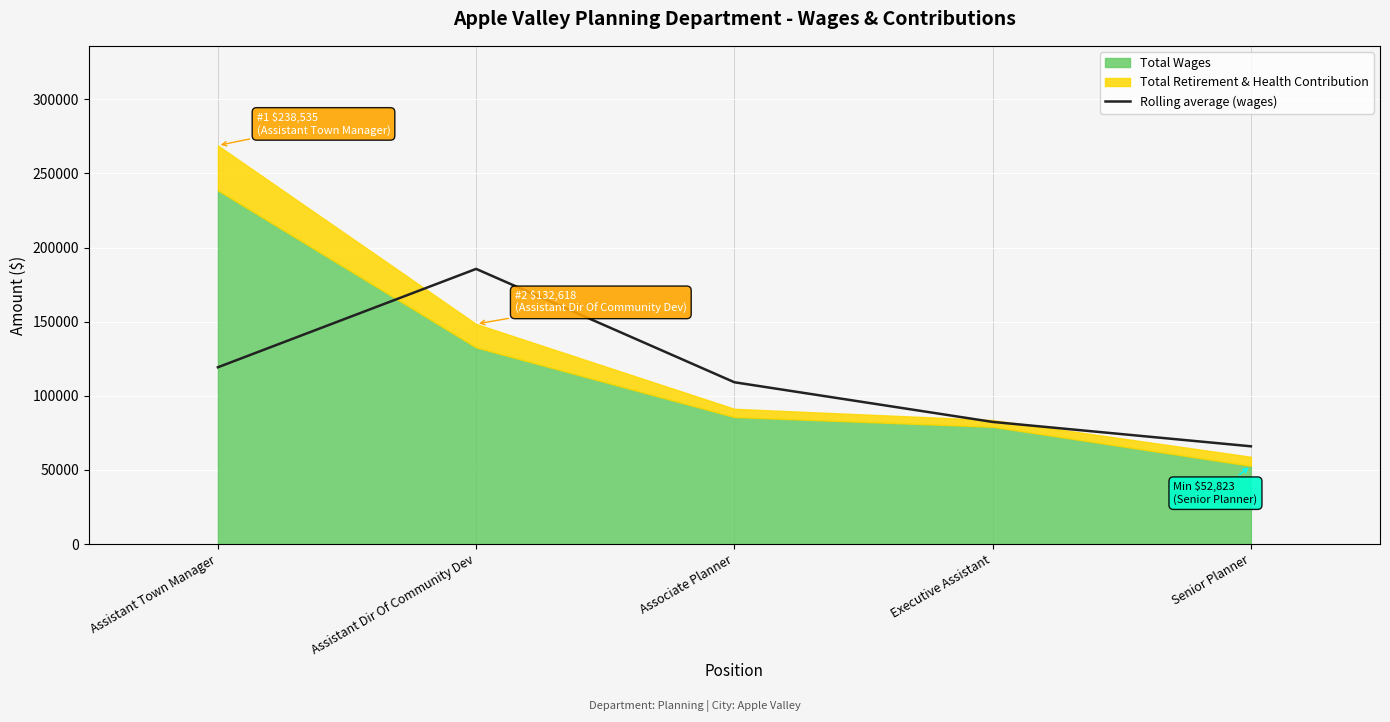

What is the difference between the maximum and second lowest values?

103168.5